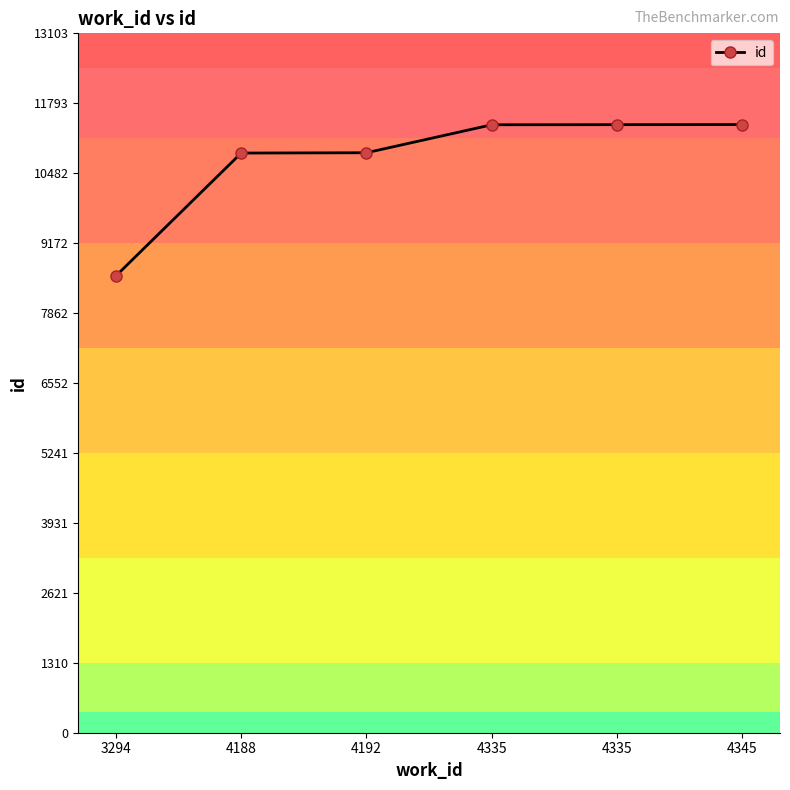

Is this an area chart (filled region under the line)?

No